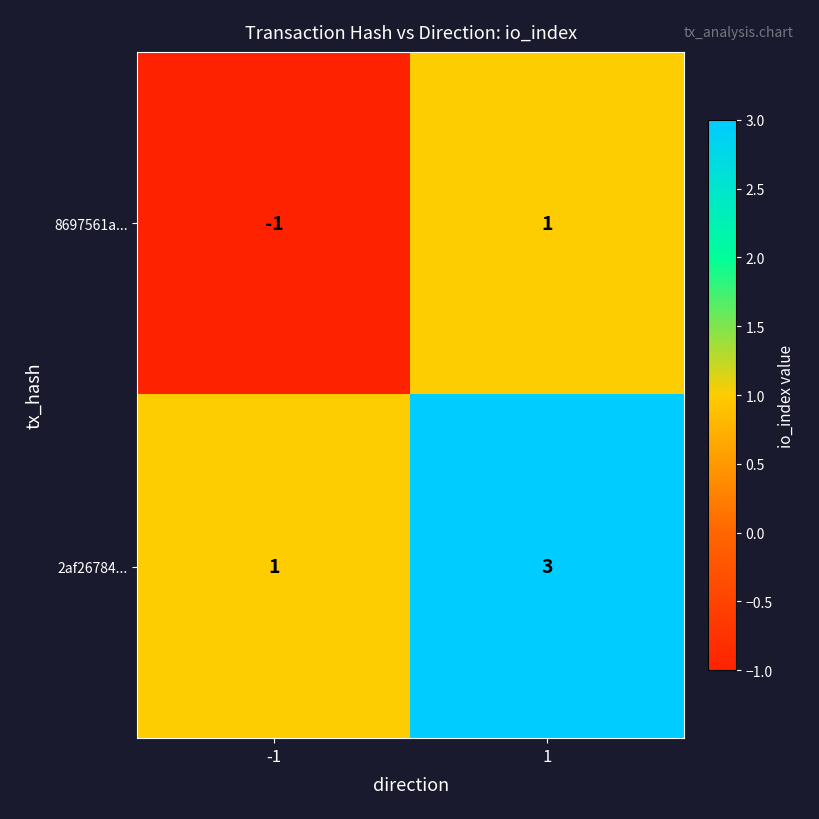

The value of 2af26784... at -1 is 0. True or false?

False